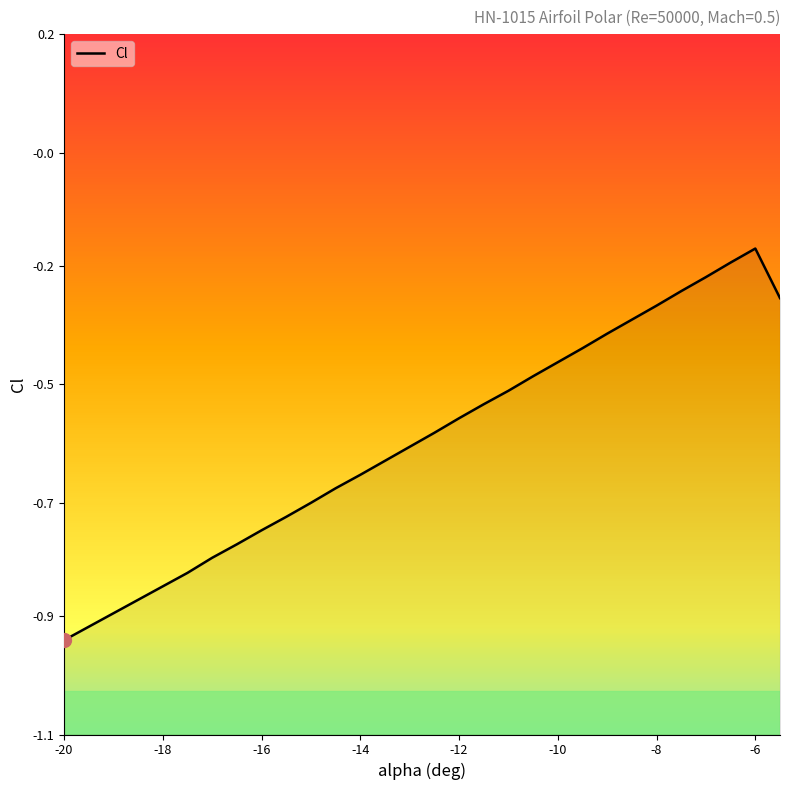

How many lines are shown in the chart?

1